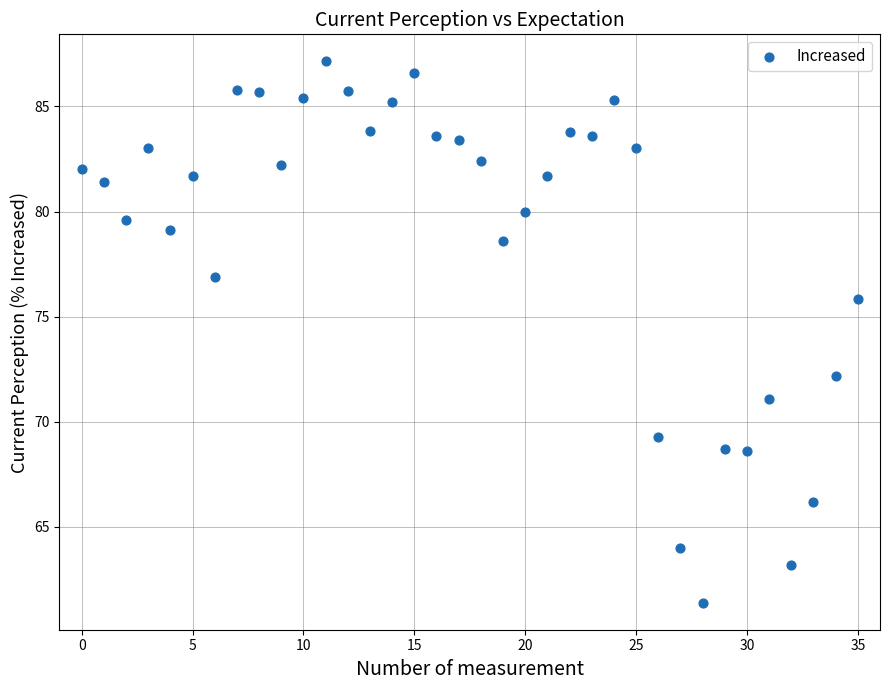

What is the range of Y values (max minus min)?

25.7